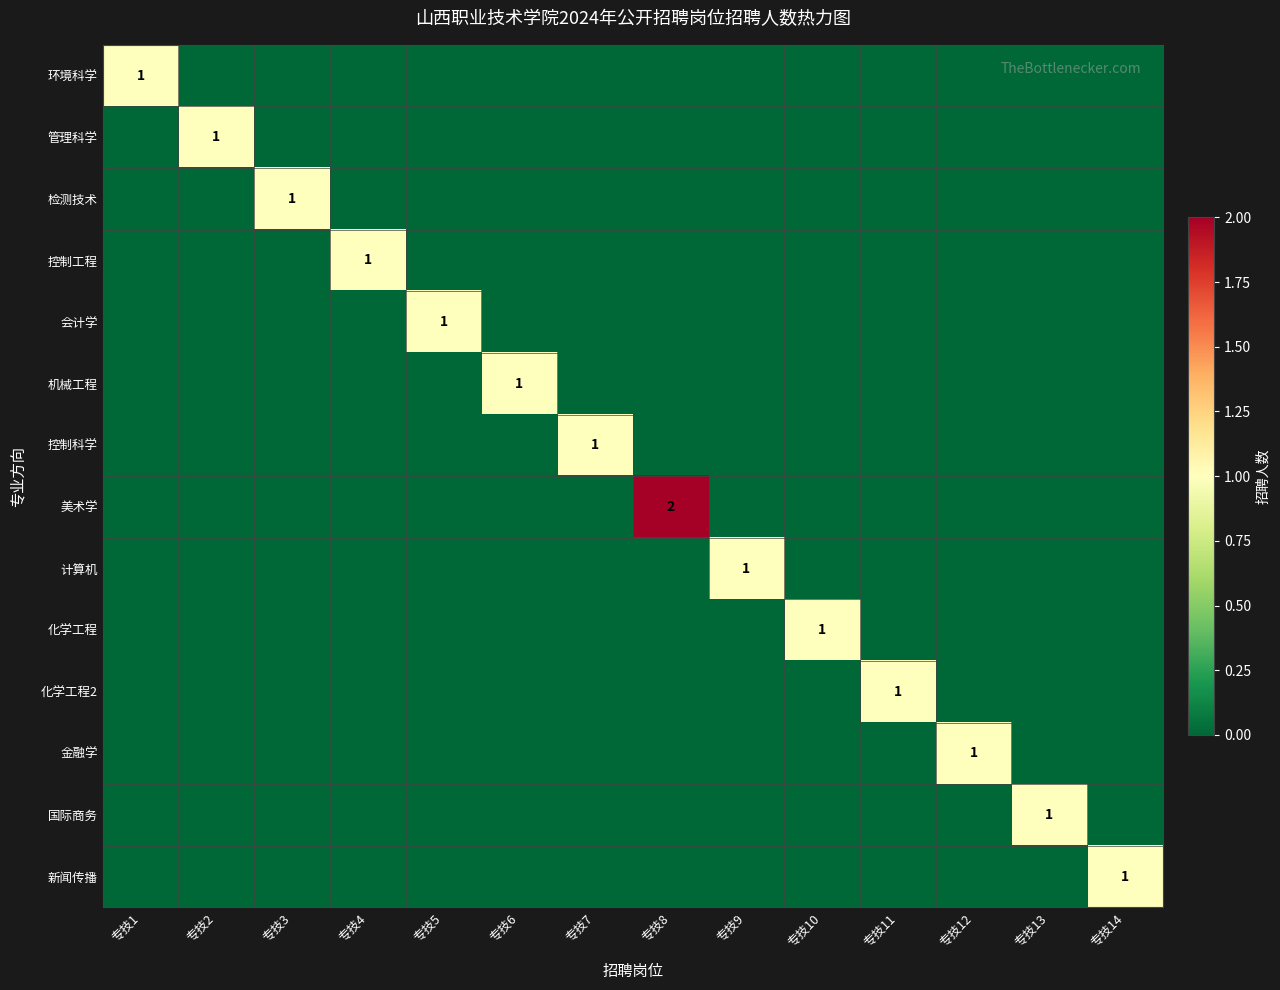

At how many categories does at least one series exceed 0?

14